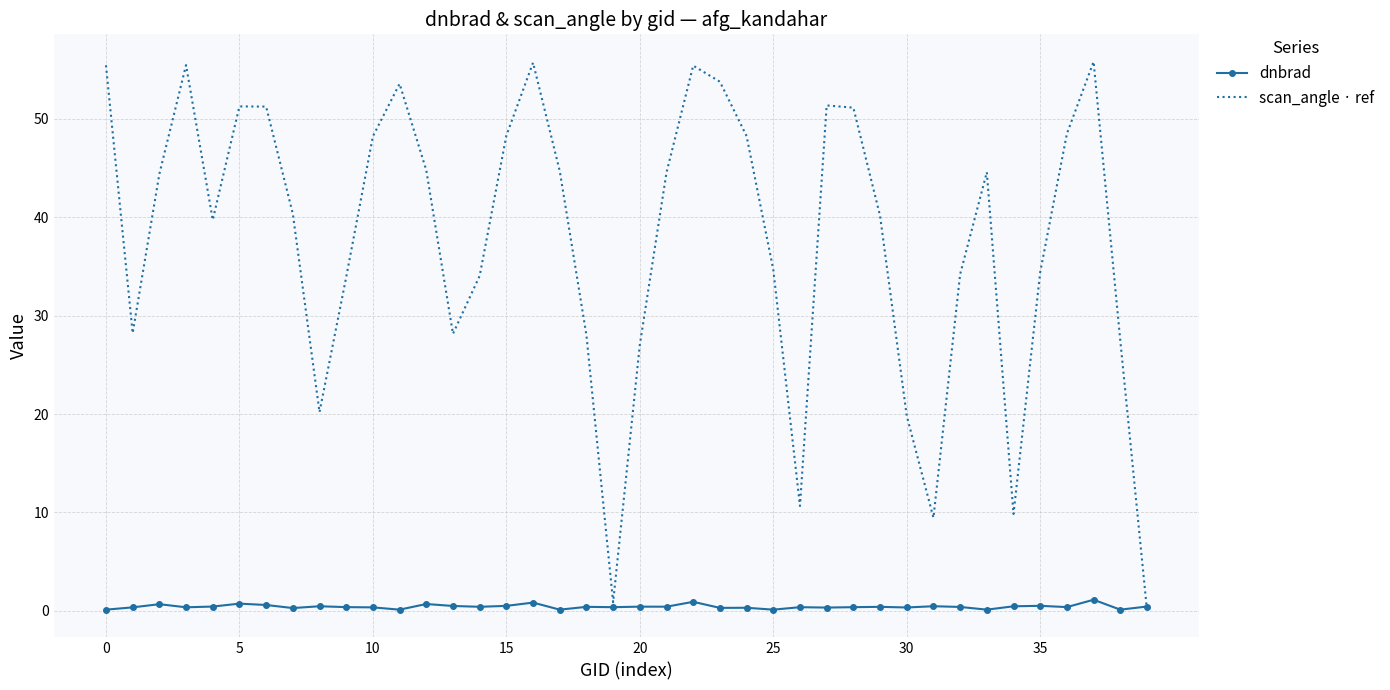

Which series has the largest total across all categories?

scan_angle · ref